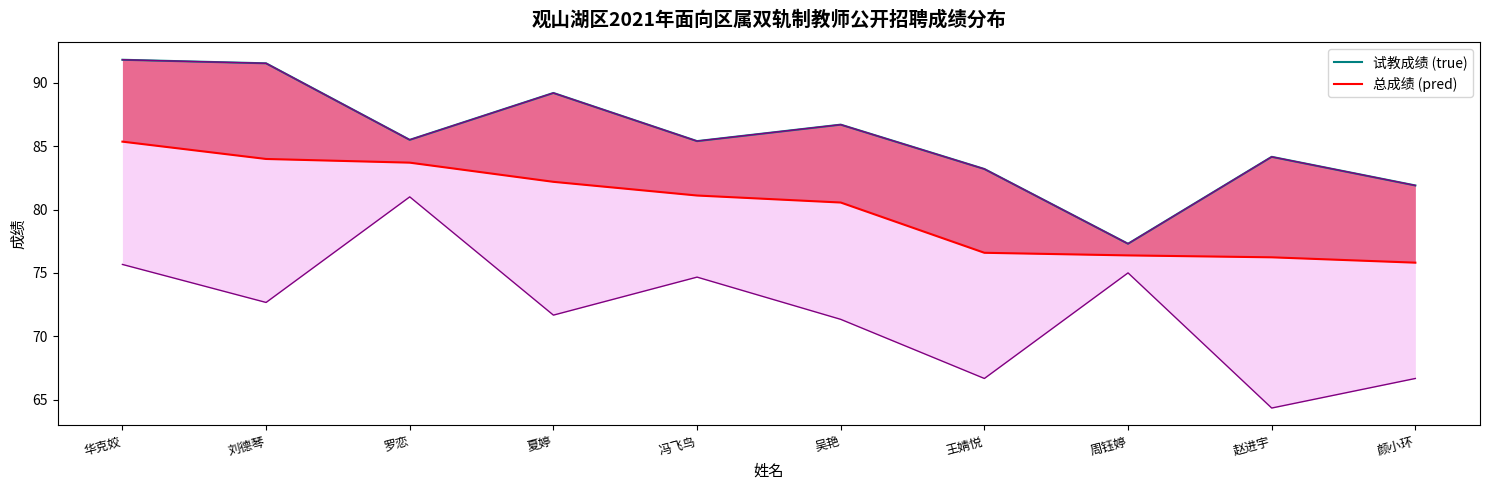

True or false: 试教成绩 (true) and 总成绩 (pred) intersect in this chart.

False